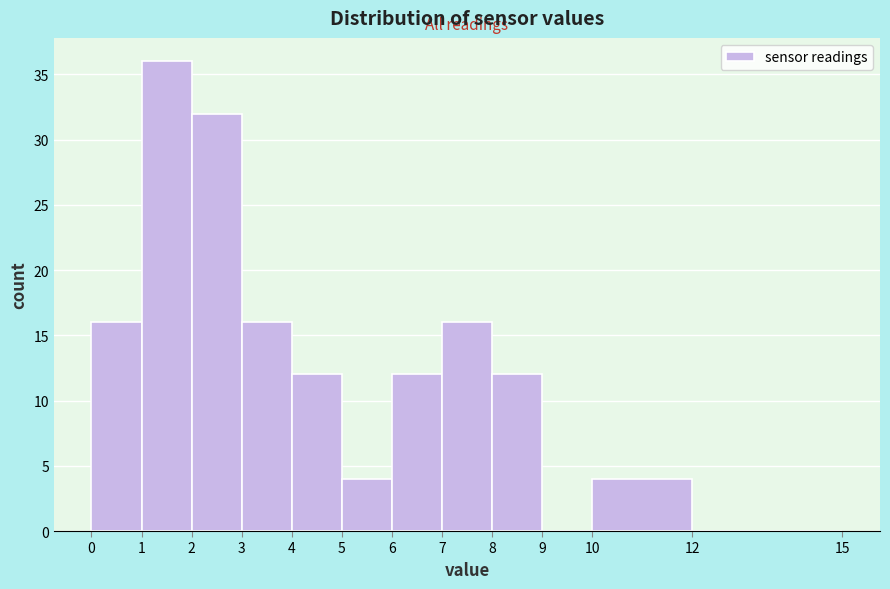

Over which range of the x-axis is the bar tallest?

1 to 2